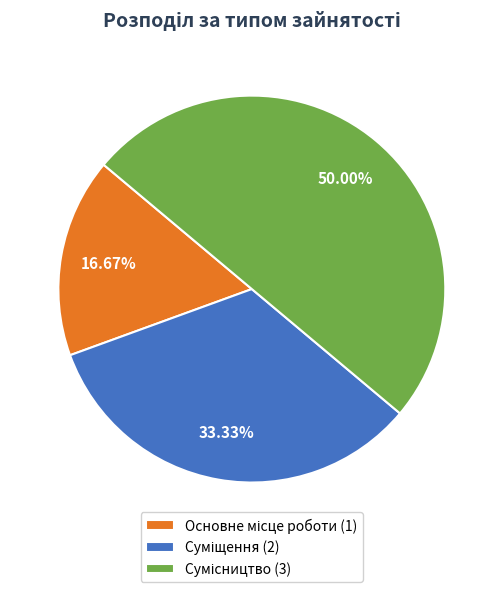

Do Основне місце роботи and Сумісництво together represent more than half of the pie?

Yes